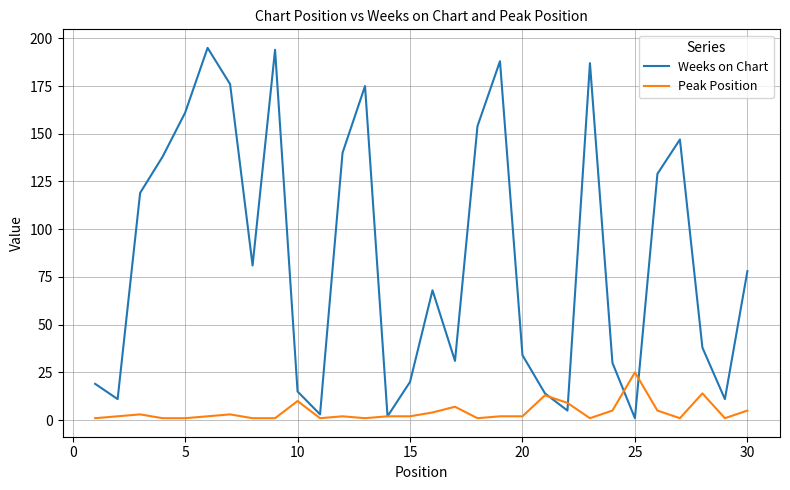

Which series has the largest total across all categories?

Weeks on Chart